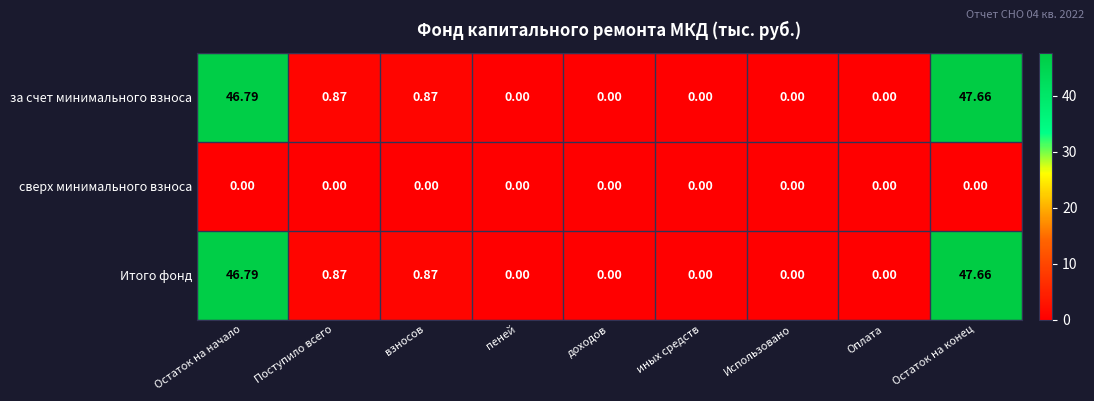

At which category is the sum across all series the highest?

Остаток на конец